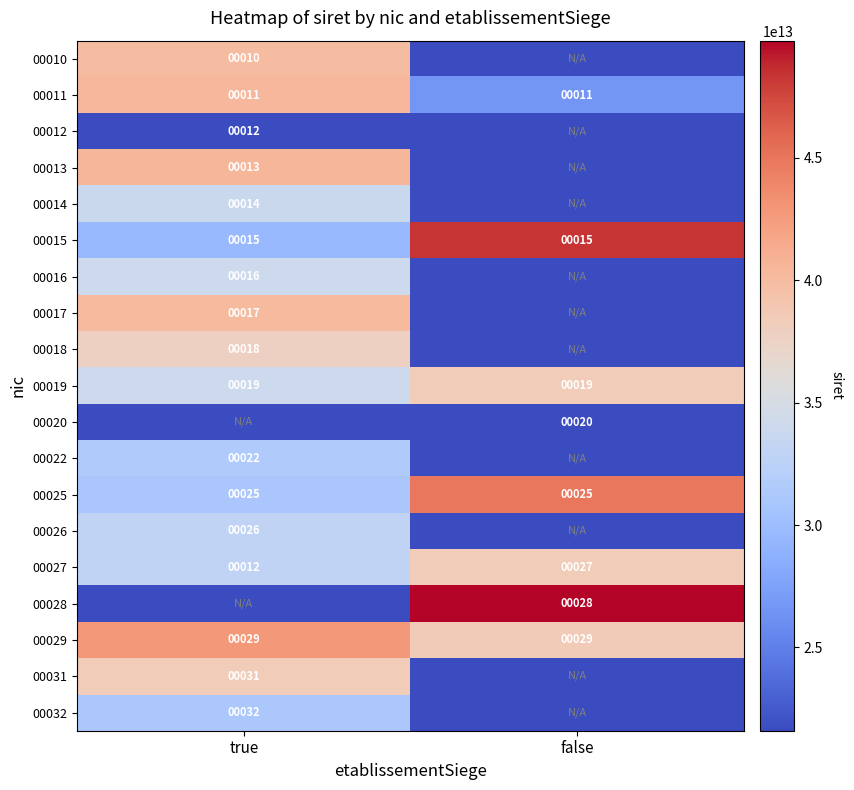

Is the value of 00017 at true greater than the value of 00019 at false?

No